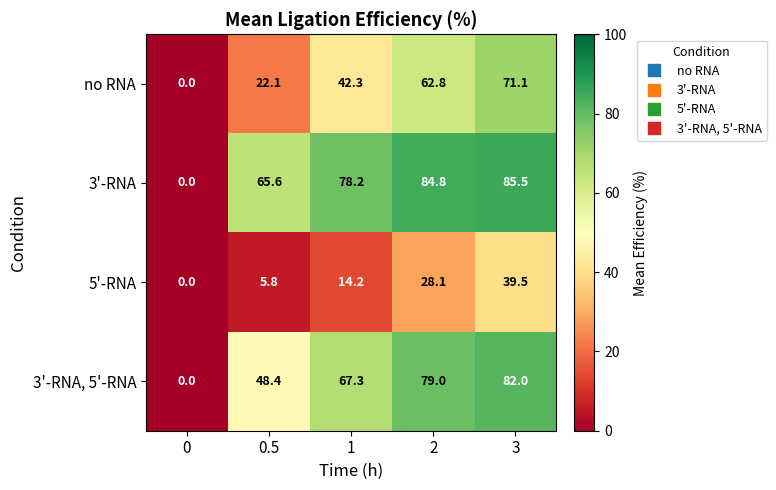

How many series are shown in this chart?

4